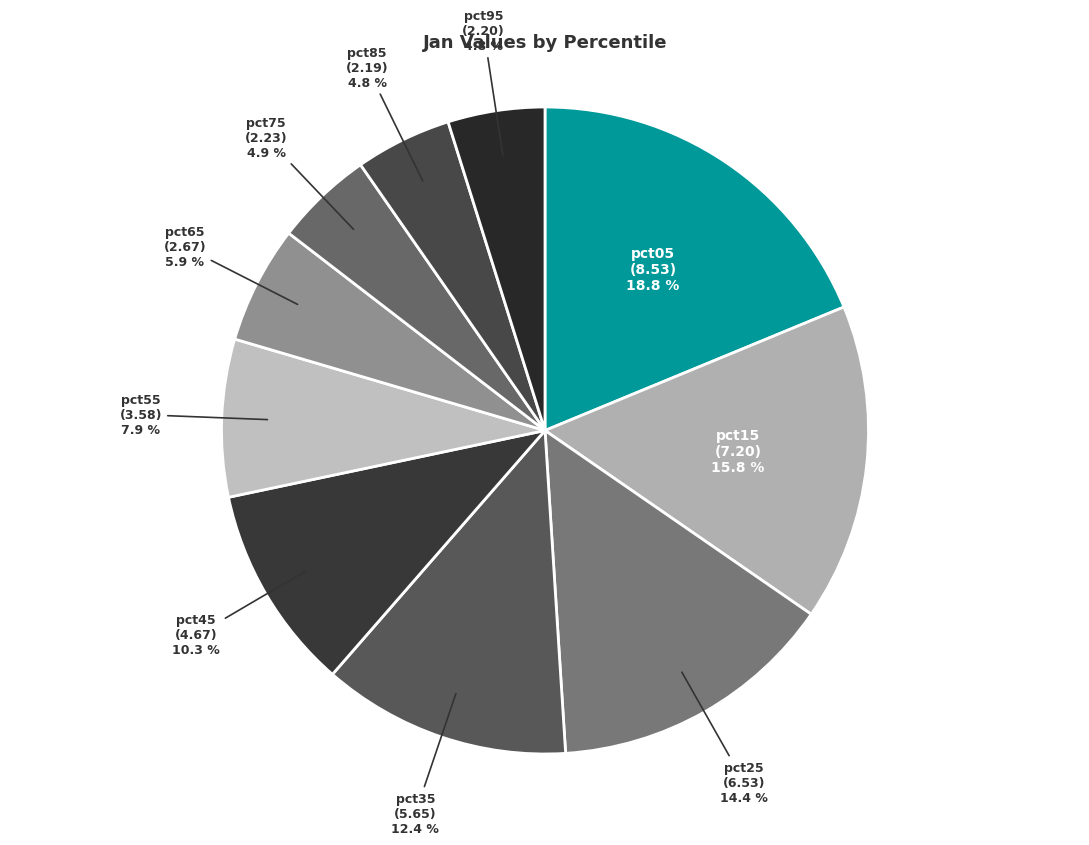

Does any single category account for the majority?

No